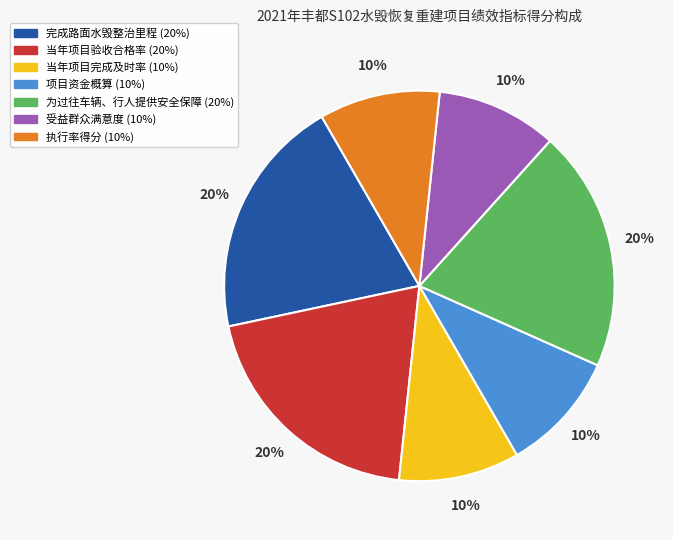

Approximately how many times larger is the value at 执行率得分 compared to 项目资金概算?

1.0